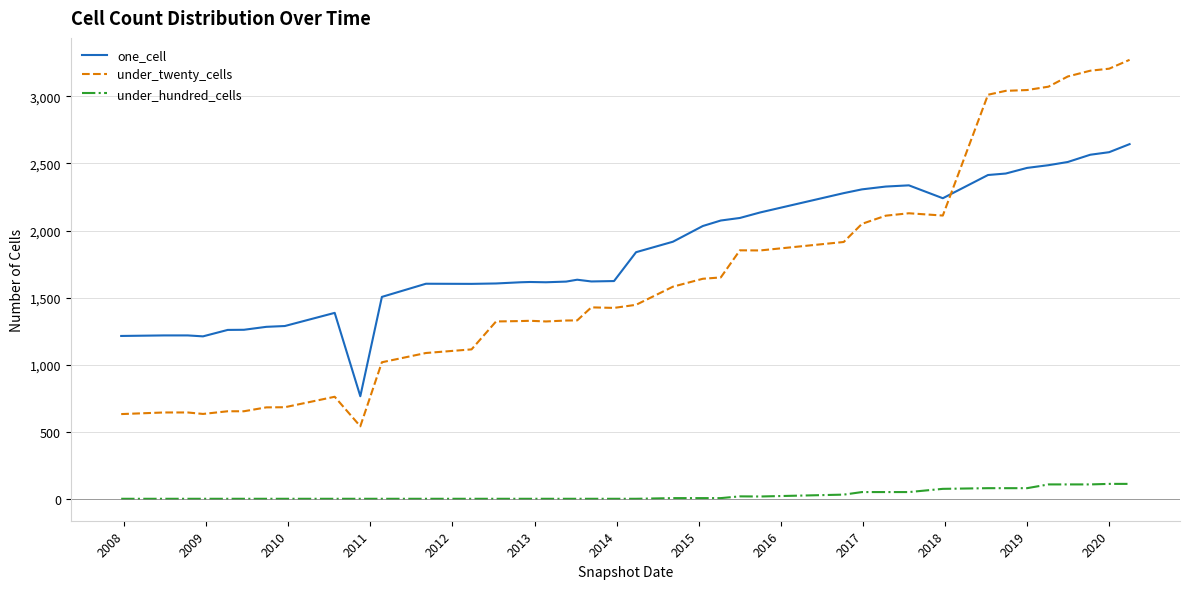

Which series has the largest total across all categories?

one_cell